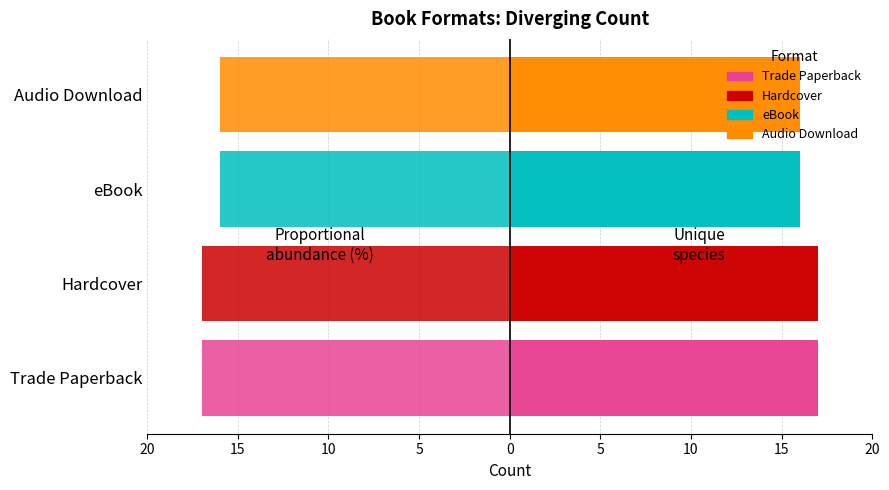

Which has a higher value, Trade Paperback or Audio Download?

Audio Download